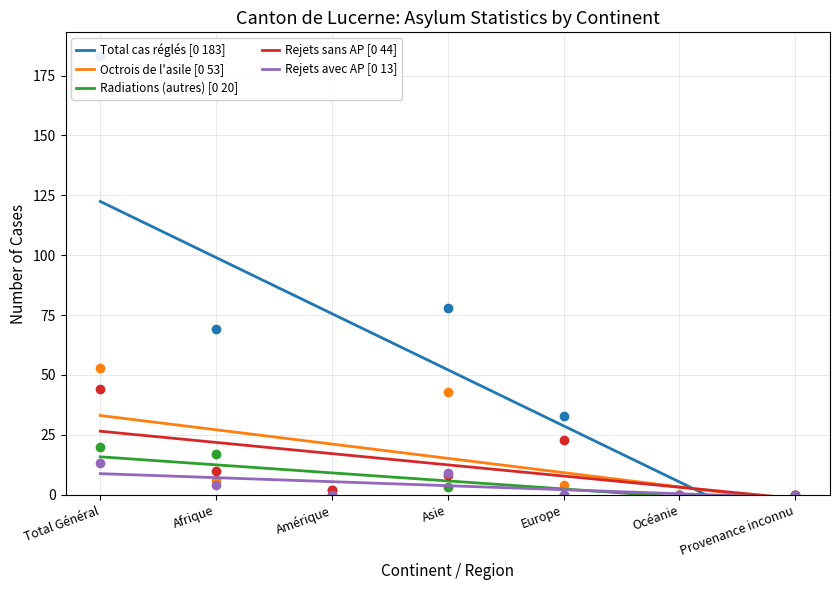

Between Total Général and Europe, which is larger?

Total Général